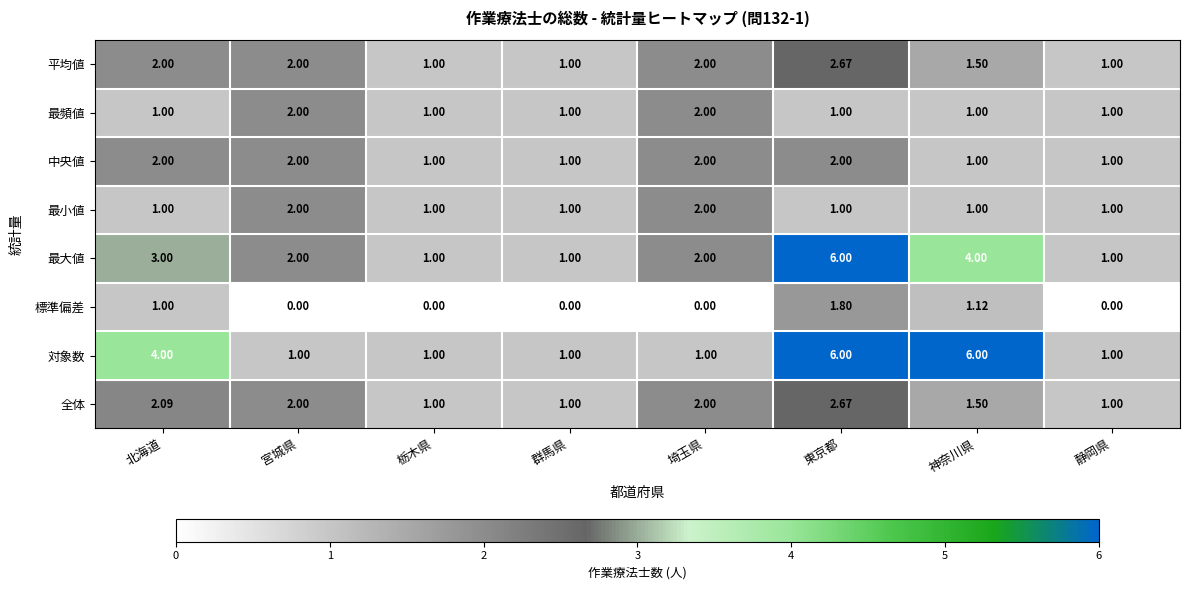

At which category is the sum across all series the highest?

東京都